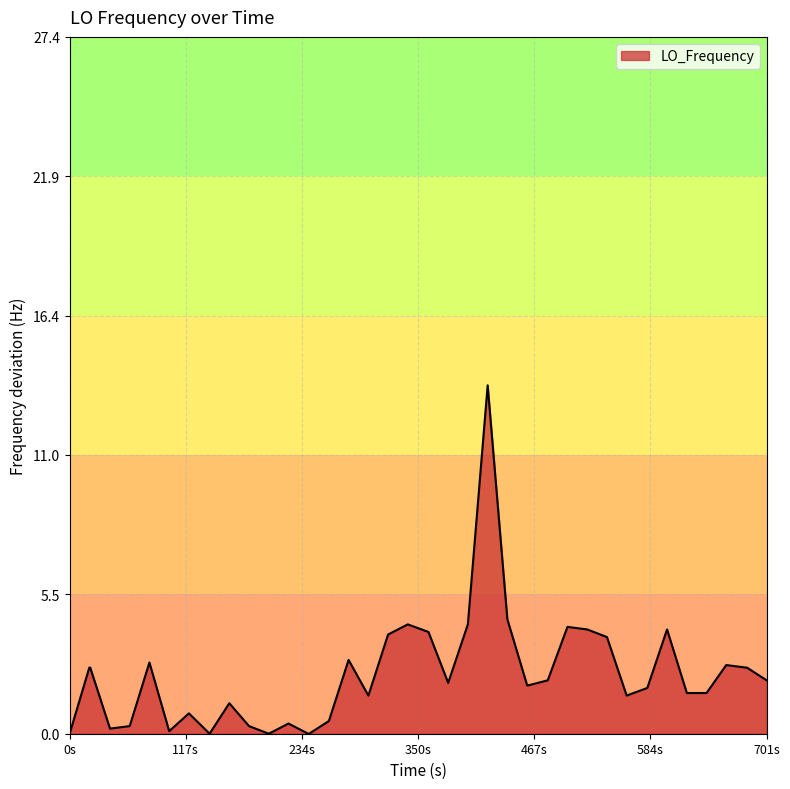

True or false: the data has more than 2 interior local peaks.

True